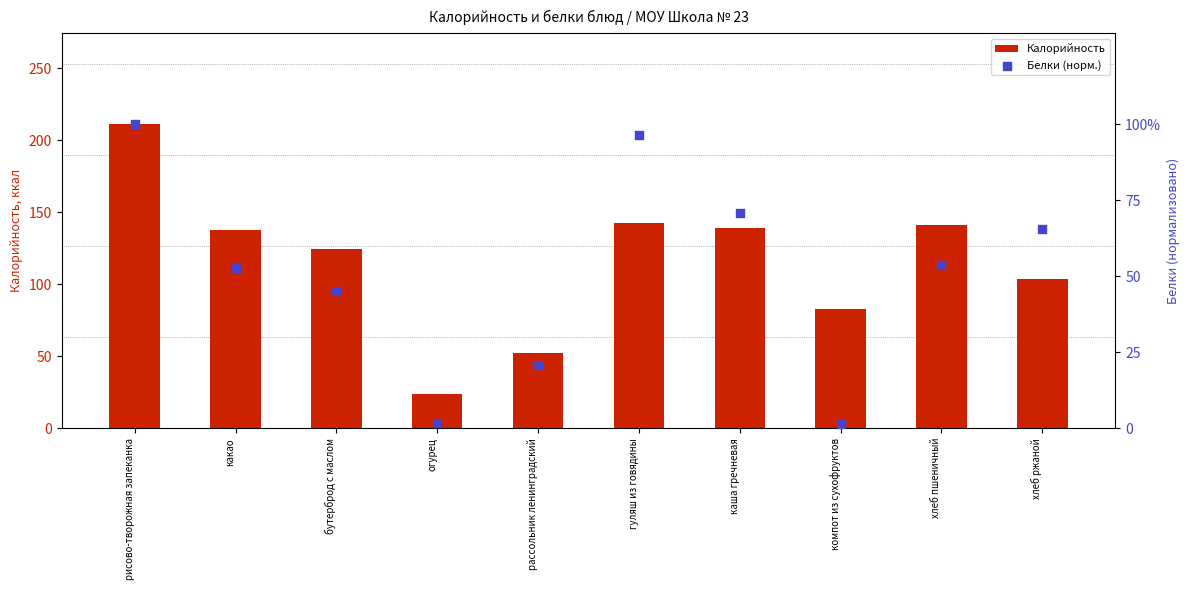

Which series contains the highest Y value?

Калорийность